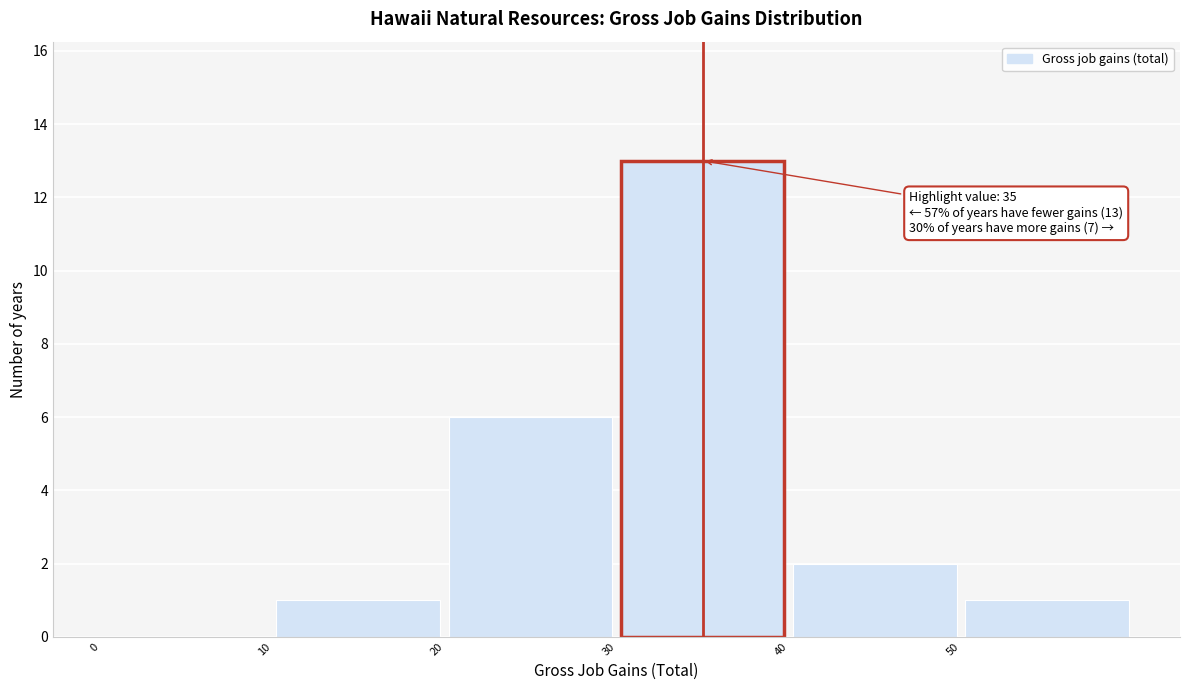

Over which range of the x-axis is the bar tallest?

30 to 40